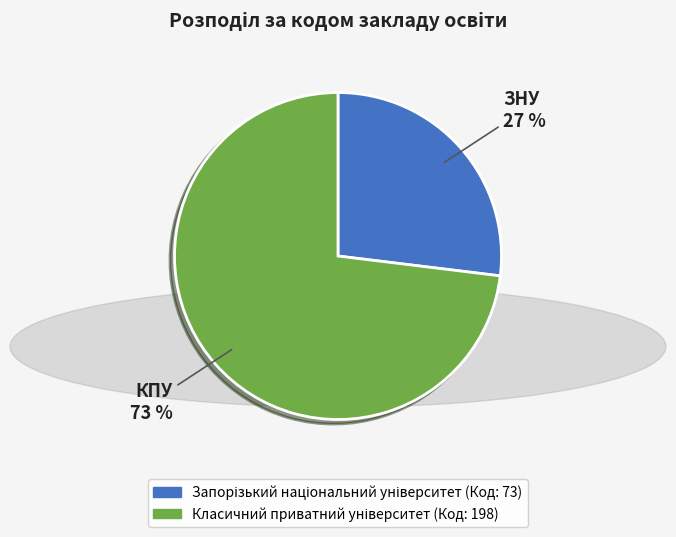

Is there any slice that represents more than half of the pie?

Yes